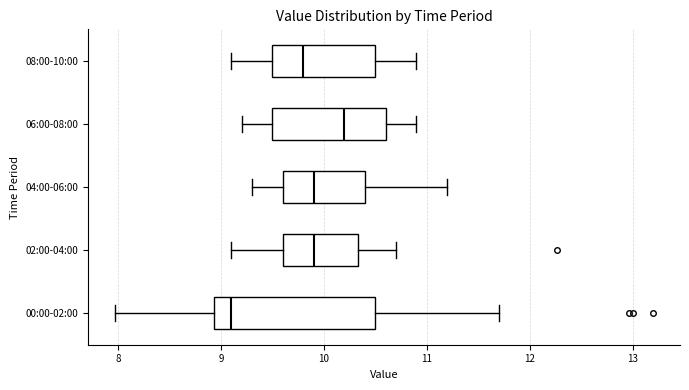

Reading bottom to top, read every box against the x-axis: the position of its median line, the range the box covers, and the ends of its whiskers. The values are not printed on the chart, so give them approximately, as read against the axis.

00:00-02:00: median 9.1, box 8.9 to 10.5, whiskers 8.0 to 11.7
02:00-04:00: median 9.9, box 9.6 to 10.3, whiskers 9.1 to 10.7
04:00-06:00: median 9.9, box 9.6 to 10.4, whiskers 9.3 to 11.2
06:00-08:00: median 10.2, box 9.5 to 10.6, whiskers 9.2 to 10.9
08:00-10:00: median 9.8, box 9.5 to 10.5, whiskers 9.1 to 10.9